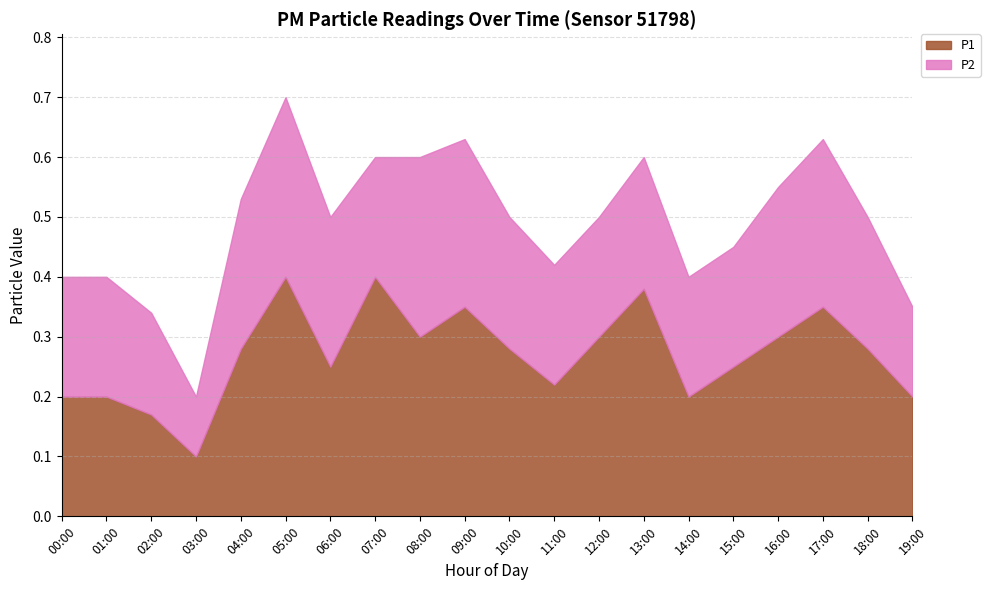

How many lines are shown in the chart?

2